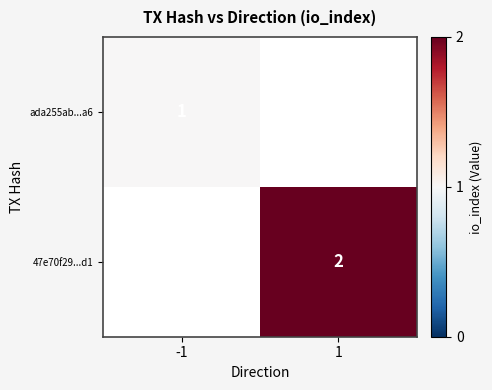

Which category has the highest value across all series?

1